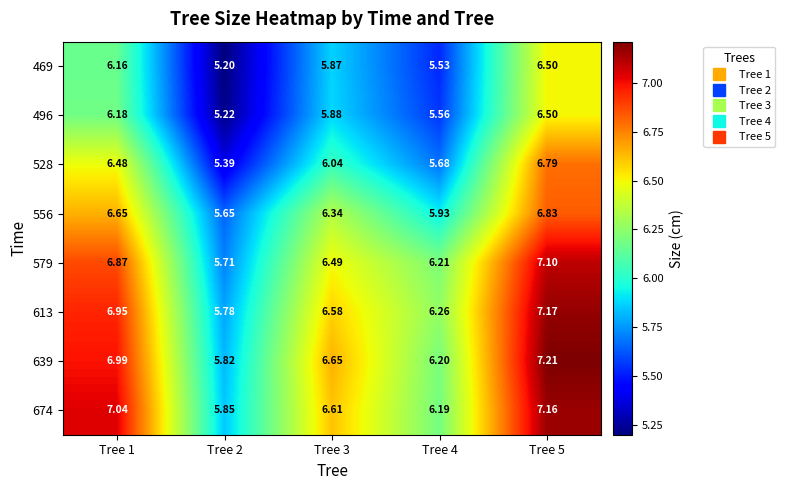

Between Tree 1 and Tree 3, which series saw the biggest shift?

528